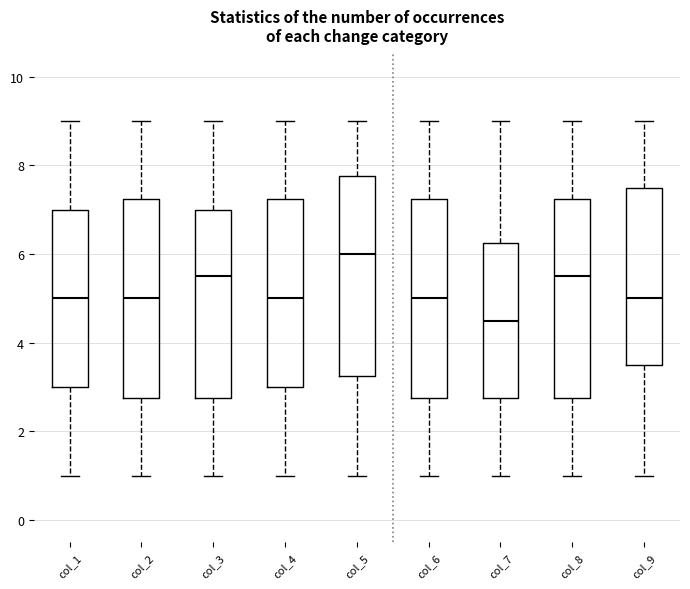

Reading left to right, transcribe this box plot: for each box, give where its median line is, the range the box spans, and where its two whiskers end, as read against the y-axis. The values are not printed on the chart, so give them approximately, as read against the axis.

col_1: median 5.0, box 3.0 to 7.0, whiskers 1.0 to 9.0
col_2: median 5.0, box 2.8 to 7.2, whiskers 1.0 to 9.0
col_3: median 5.6, box 2.8 to 7.0, whiskers 1.0 to 9.0
col_4: median 5.0, box 3.0 to 7.2, whiskers 1.0 to 9.0
col_5: median 6.0, box 3.2 to 7.8, whiskers 1.0 to 9.0
col_6: median 5.0, box 2.8 to 7.2, whiskers 1.0 to 9.0
col_7: median 4.6, box 2.8 to 6.2, whiskers 1.0 to 9.0
col_8: median 5.6, box 2.8 to 7.2, whiskers 1.0 to 9.0
col_9: median 5.0, box 3.6 to 7.6, whiskers 1.0 to 9.0